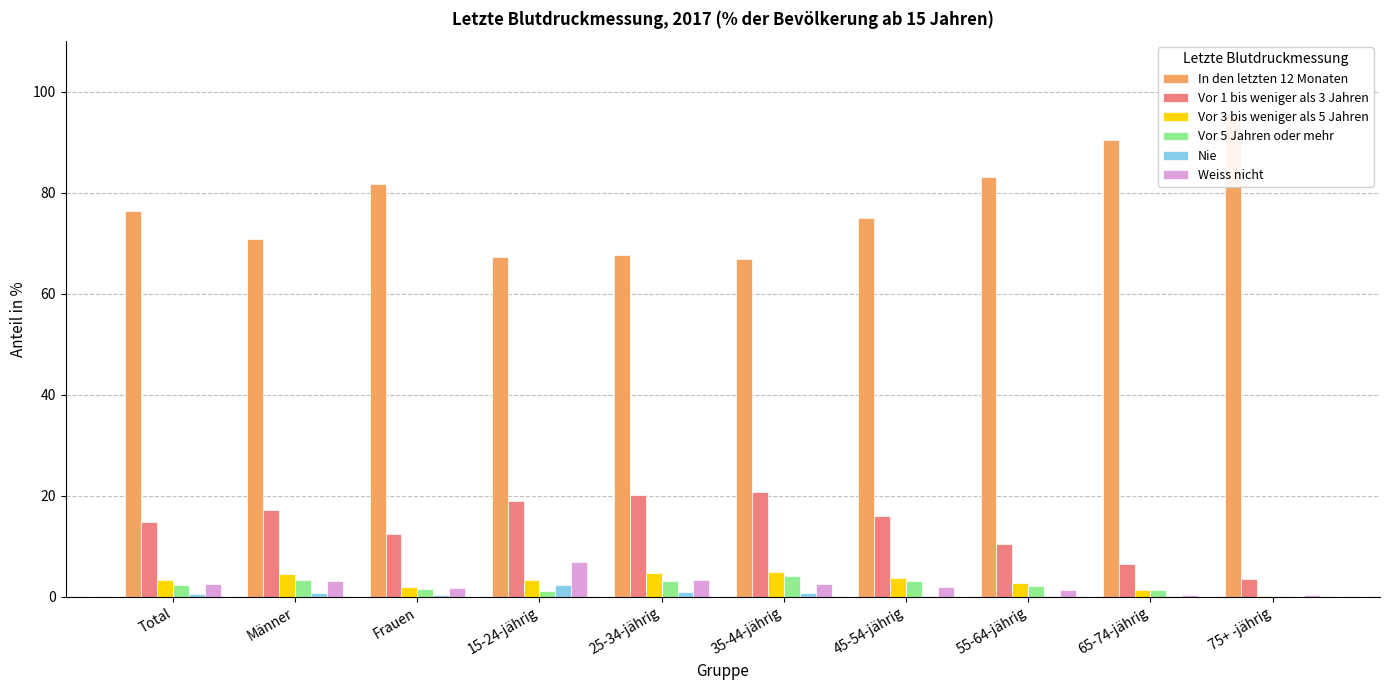

Reading right to left, list all the values displayed in this chart.

In den letzten 12 Monaten: 75+ -jährig=95.5	65-74-jährig=90.4	55-64-jährig=83.1	45-54-jährig=75.1	35-44-jährig=66.9	25-34-jährig=67.8	15-24-jährig=67.3	Frauen=81.7	Männer=70.9	Total=76.4
Vor 1 bis weniger als 3 Jahren: 75+ -jährig=3.5	65-74-jährig=6.5	55-64-jährig=10.5	45-54-jährig=16.0	35-44-jährig=20.8	25-34-jährig=20.2	15-24-jährig=19.0	Frauen=12.5	Männer=17.2	Total=14.8
Vor 3 bis weniger als 5 Jahren: 75+ -jährig=0.2	65-74-jährig=1.4	55-64-jährig=2.8	45-54-jährig=3.8	35-44-jährig=4.8	25-34-jährig=4.7	15-24-jährig=3.3	Frauen=2.0	Männer=4.6	Total=3.3
Vor 5 Jahren oder mehr: 75+ -jährig=0.3	65-74-jährig=1.3	55-64-jährig=2.2	45-54-jährig=3.1	35-44-jährig=4.1	25-34-jährig=3.1	15-24-jährig=1.2	Frauen=1.6	Männer=3.3	Total=2.4
Nie: 75+ -jährig=0.0	65-74-jährig=0.1	55-64-jährig=0.2	45-54-jährig=0.1	35-44-jährig=0.8	25-34-jährig=0.9	15-24-jährig=2.3	Frauen=0.4	Männer=0.8	Total=0.6
Weiss nicht: 75+ -jährig=0.5	65-74-jährig=0.3	55-64-jährig=1.3	45-54-jährig=1.9	35-44-jährig=2.6	25-34-jährig=3.3	15-24-jährig=7.0	Frauen=1.8	Männer=3.2	Total=2.5